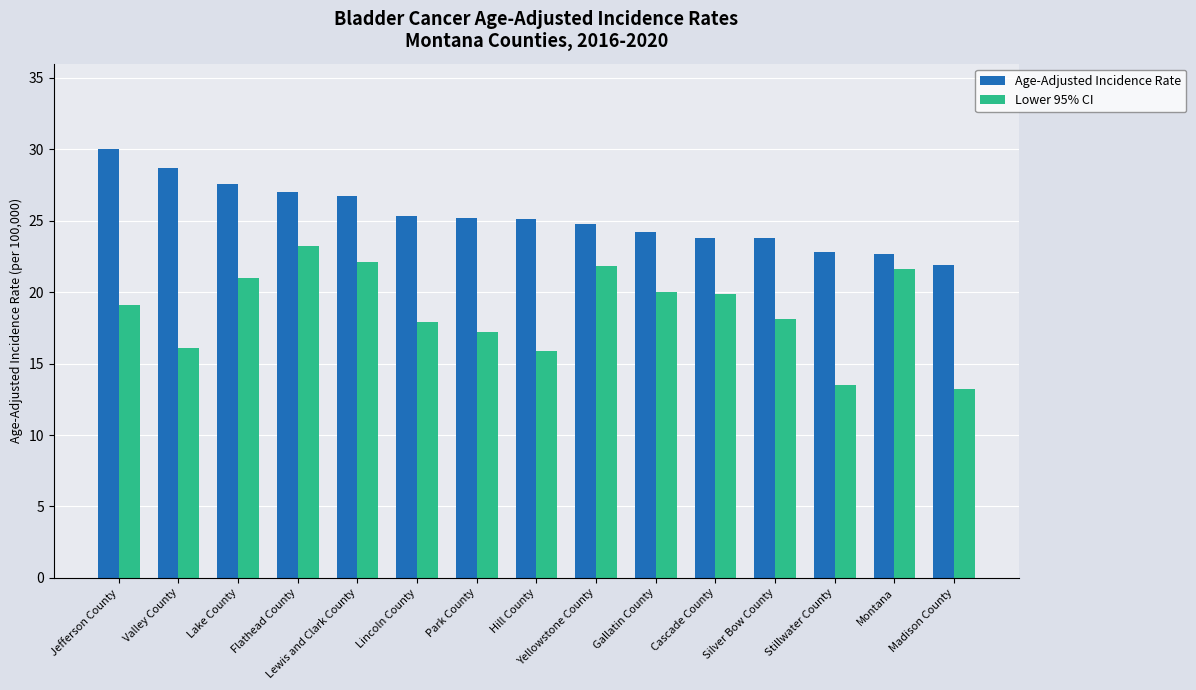

Which series has the largest range (max minus min)?

Lower 95% CI